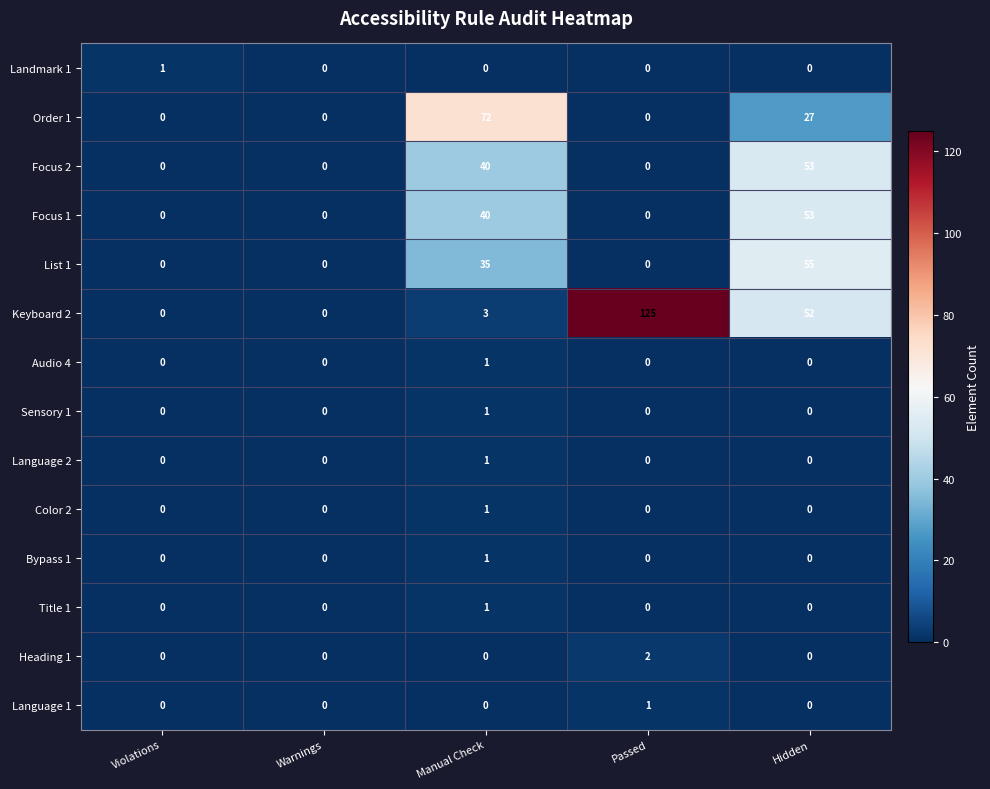

What is the sum of the Order 1 values at Manual Check and Hidden?

99